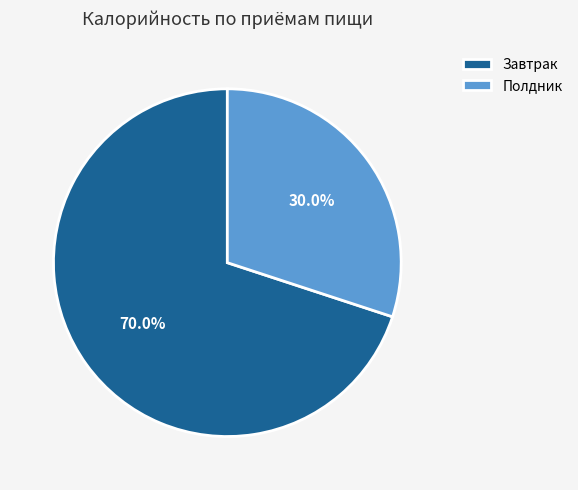

The Завтрак slice represents 76% of the pie. True or false?

False